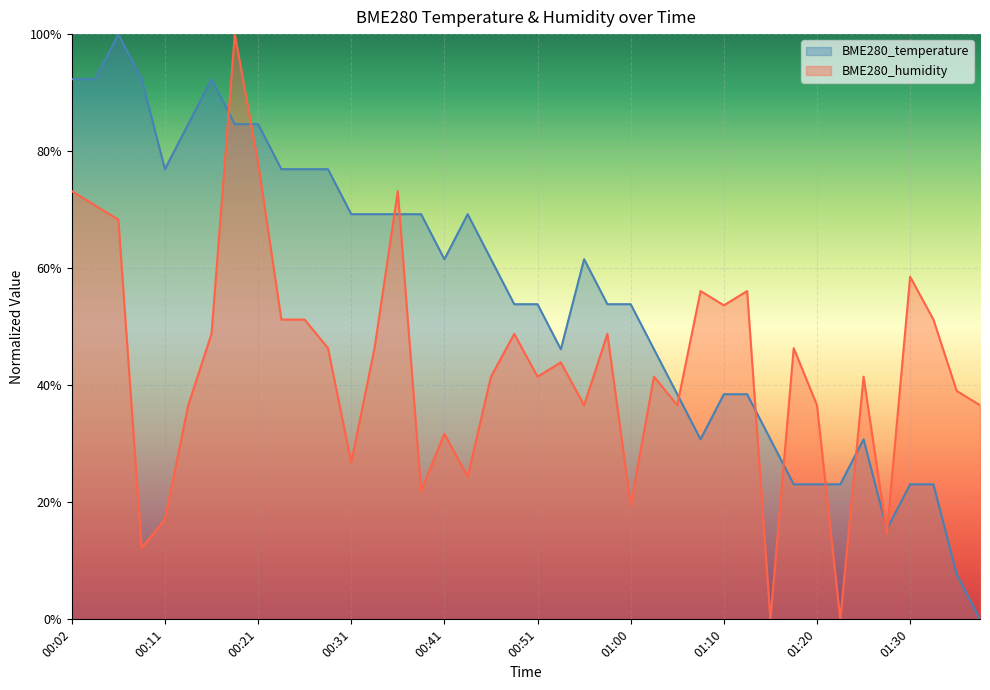

Reading right to left, transcribe all the data shown in this chart.

BME280_temperature: 0.0	0.1	0.2	0.2	0.2	0.3	0.2	0.2	0.2	0.3	0.4	0.4	0.3	0.4	0.5	0.5	0.5	0.6	0.5	0.5	0.5	0.6	0.7	0.6	0.7	0.7	0.7	0.7	0.8	0.8	0.8	0.8	0.8	0.9	0.8	0.8	0.9	1.0	0.9	0.9
BME280_humidity: 0.4	0.4	0.5	0.6	0.1	0.4	0.0	0.4	0.5	0.0	0.6	0.5	0.6	0.4	0.4	0.2	0.5	0.4	0.4	0.4	0.5	0.4	0.2	0.3	0.2	0.7	0.5	0.3	0.5	0.5	0.5	0.8	1.0	0.5	0.4	0.2	0.1	0.7	0.7	0.7